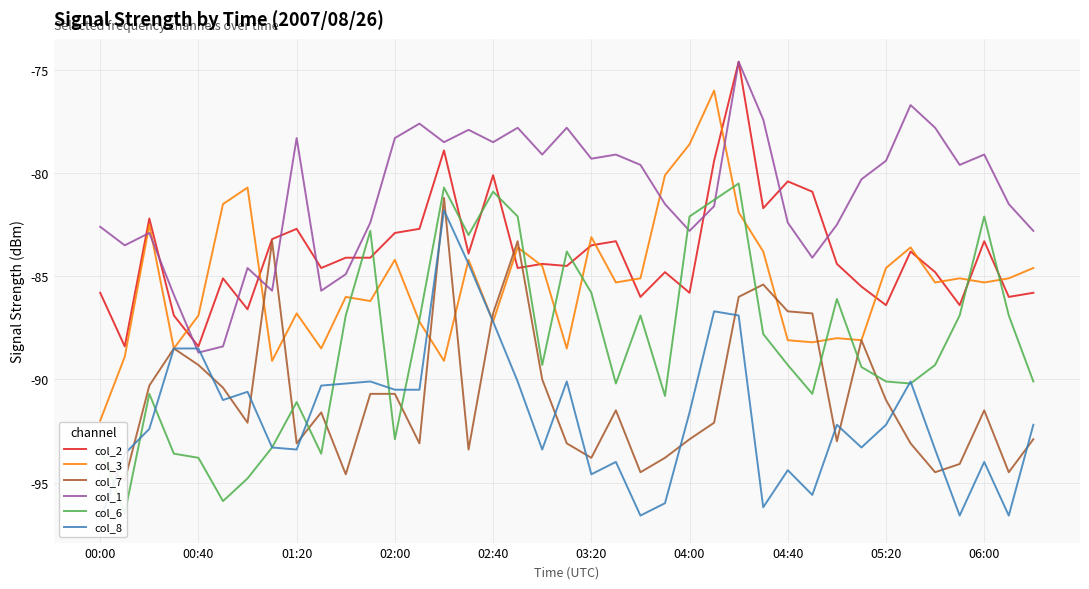

True or false: col_2 has a value of -54.9 at 04:40.

False